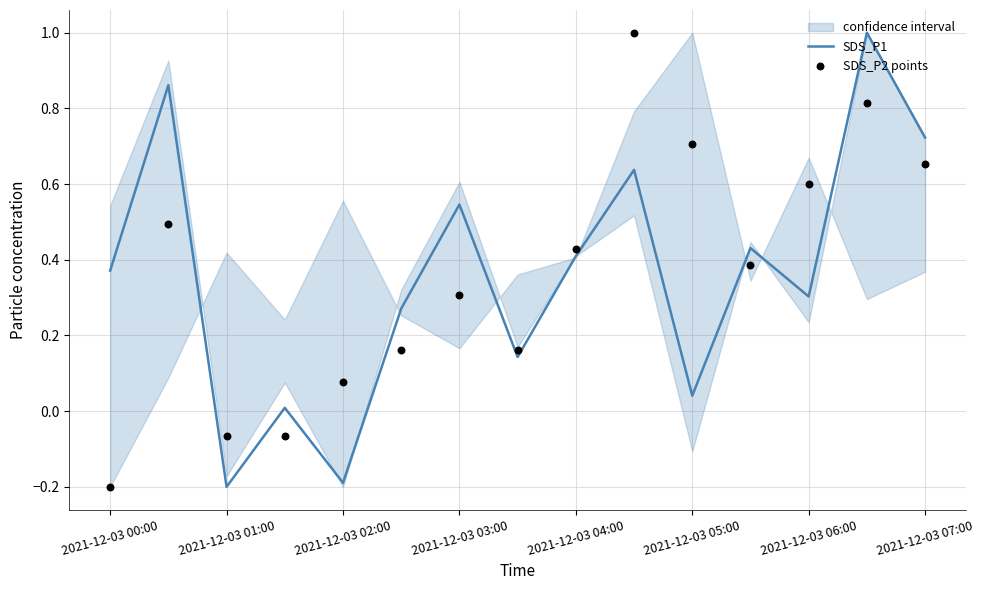

Which series reaches the maximum Y coordinate?

SDS_P1